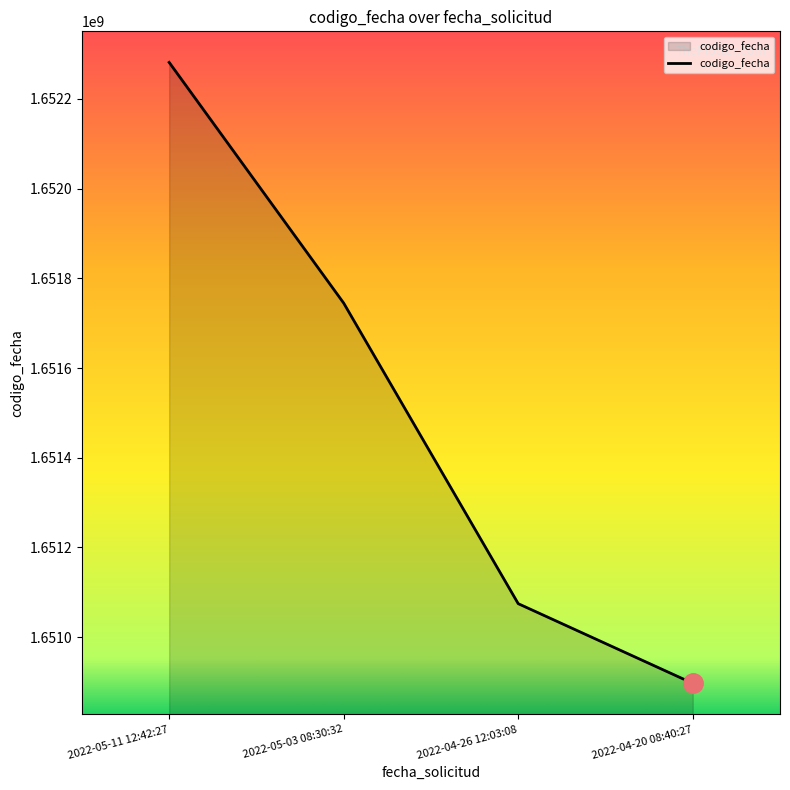

Which category has the lowest value across all series?

2022-04-20 08:40:27